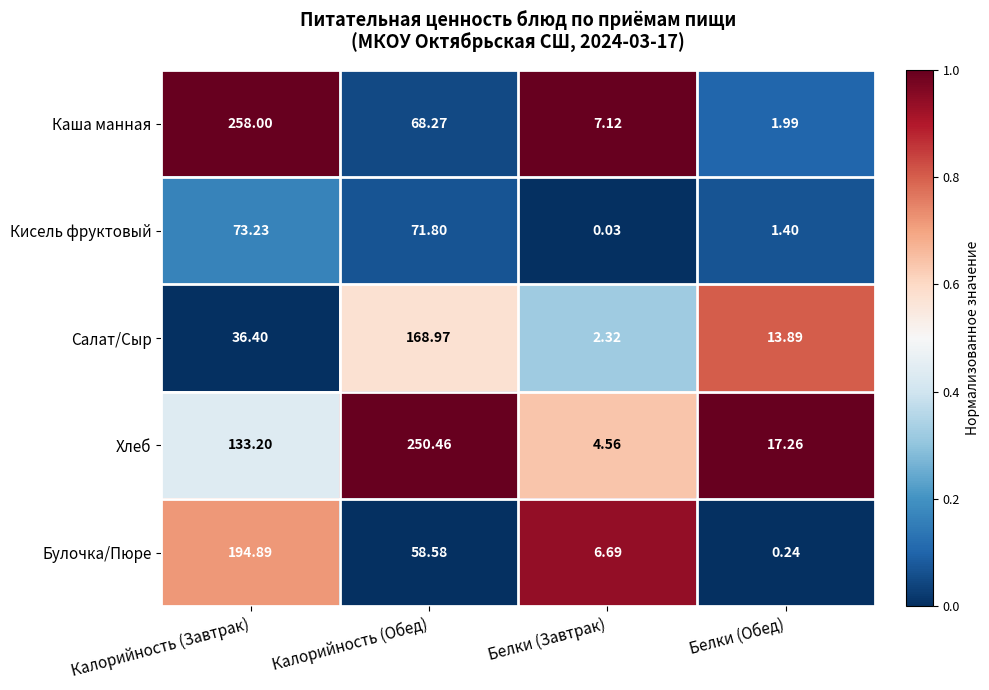

What is the spread (max minus min) of values at Белки (Завтрак)?

7.1